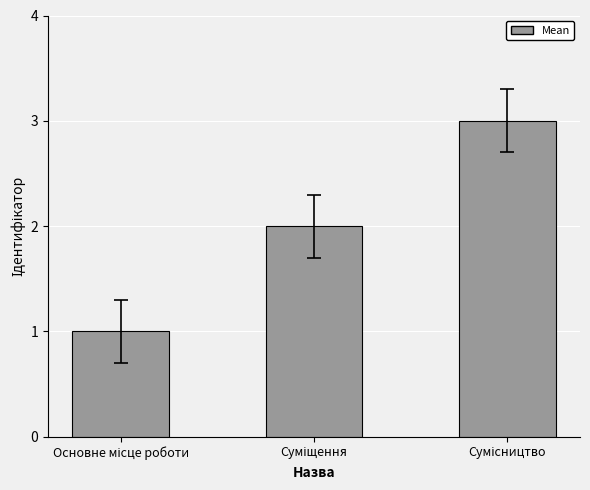

What is the sum of all values?

6